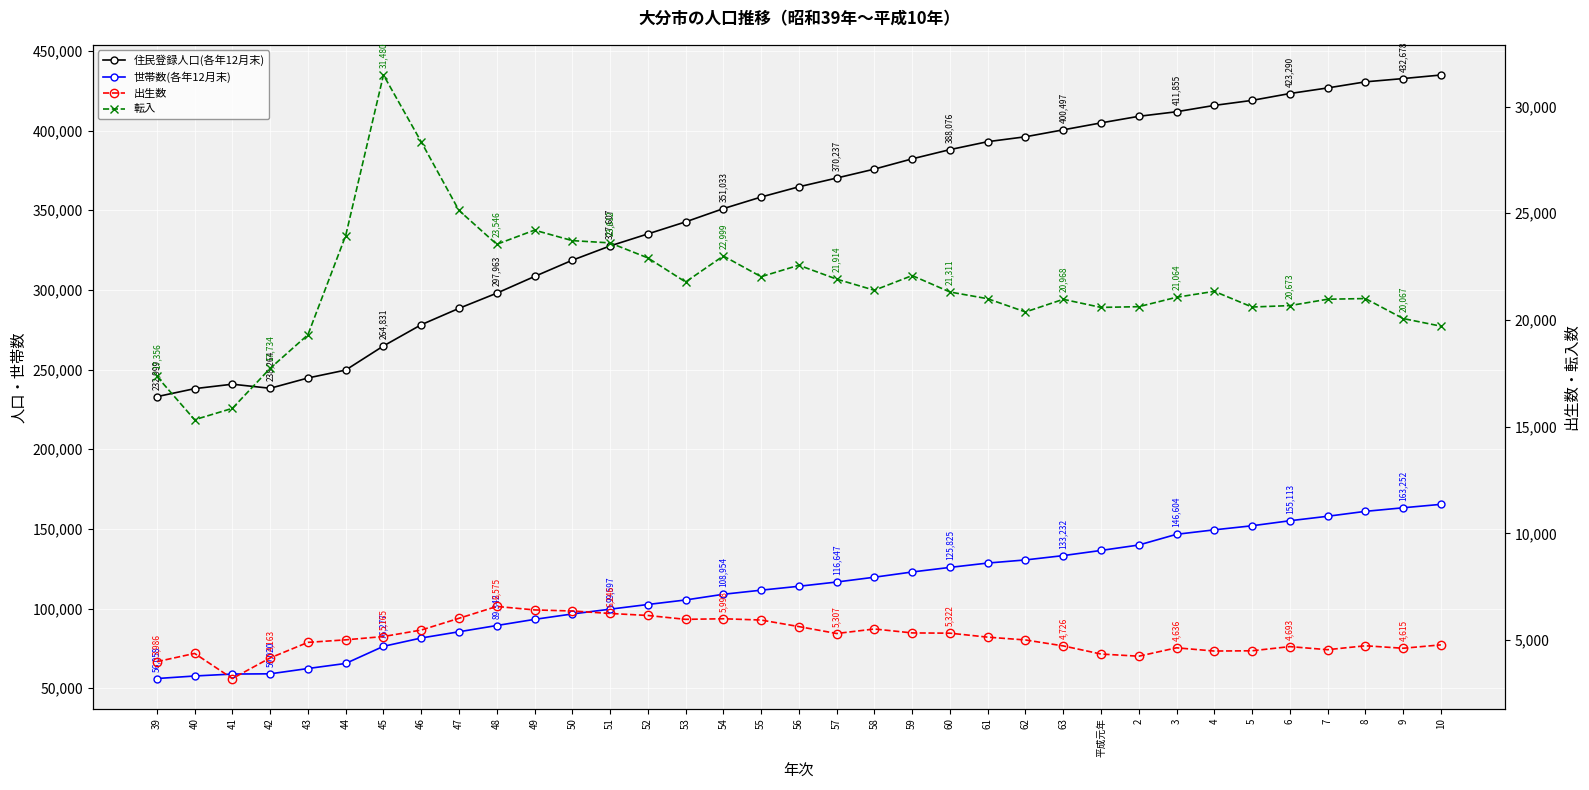

Reading left to right, list all the values displayed in this chart.

住民登録人口(各年12月末): 232999	238030	240826	238264	244730	249702	264831	278156	288439	297963	308440	318645	327607	335154	342717	351033	358321	364735	370237	375848	382283	388076	393067	396145	400497	404849	408984	411855	415835	418981	423290	426793	430620	432678	434912
世帯数(各年12月末): 56058	57654	58881	59020	62351	65539	76277	81510	85421	89342	93200	96592	99597	102538	105382	108954	111529	113976	116647	119667	122949	125825	128554	130518	133232	136469	139877	146604	149404	151958	155113	157920	161008	163252	165408
出生数: 3986	4373	3196	4163	4891	5010	5165	5469	6019	6575	6412	6362	6246	6152	5970	5998	5938	5631	5307	5518	5334	5322	5136	5004	4726	4344	4243	4636	4485	4497	4693	4548	4732	4615	4774
転入: 17356	15325	15858	17734	19307	23953	31480	28348	25131	23546	24210	23719	23612	22910	21781	22999	22028	22566	21914	21393	22081	21311	20996	20375	20968	20589	20623	21064	21342	20607	20673	20972	21004	20067	19710